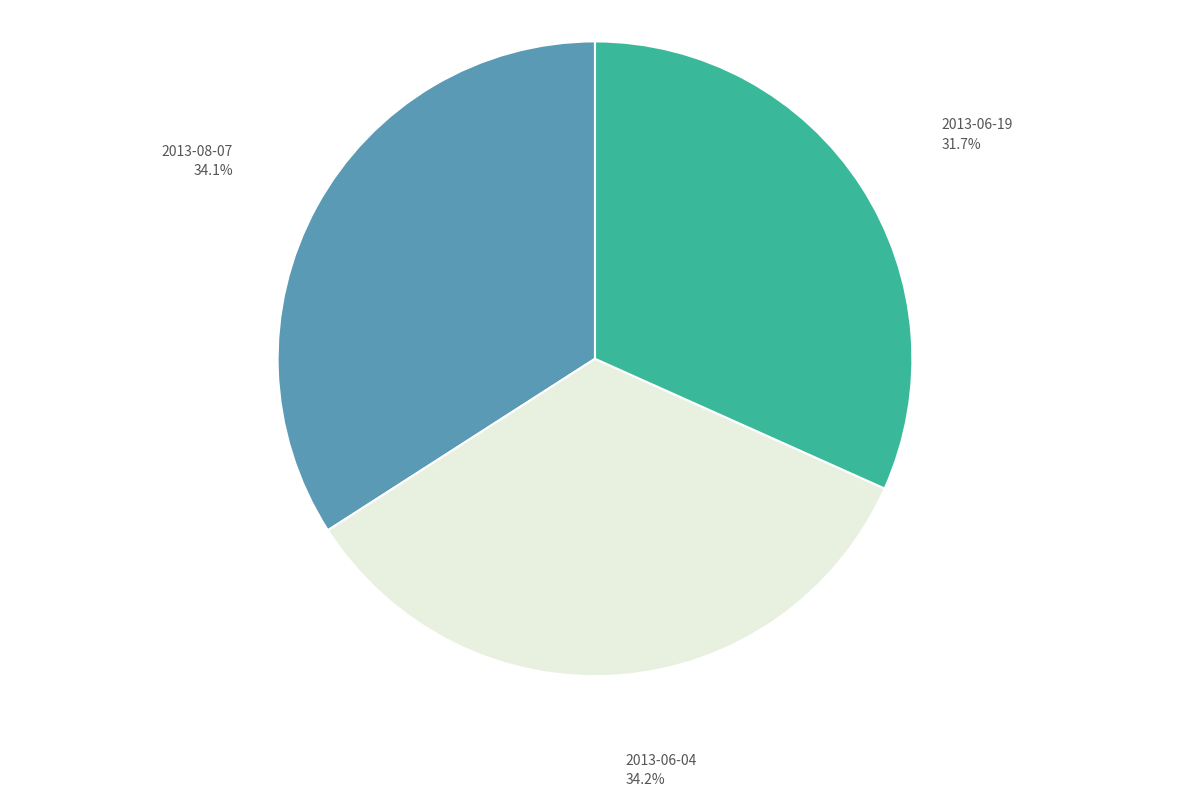

The 2013-06-04 slice represents 34% of the pie. True or false?

True